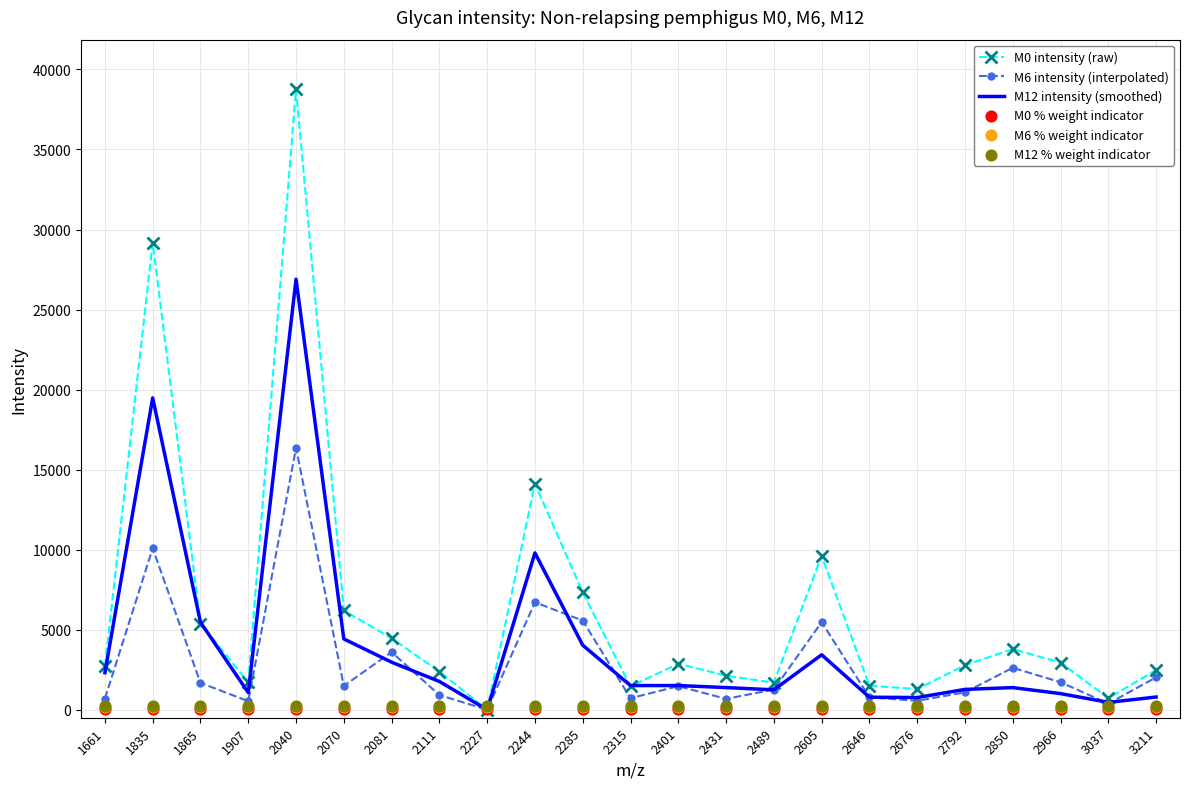

Is the value of M0 intensity (raw) at 2966 greater than the value of M12 intensity (smoothed) at 3037?

Yes